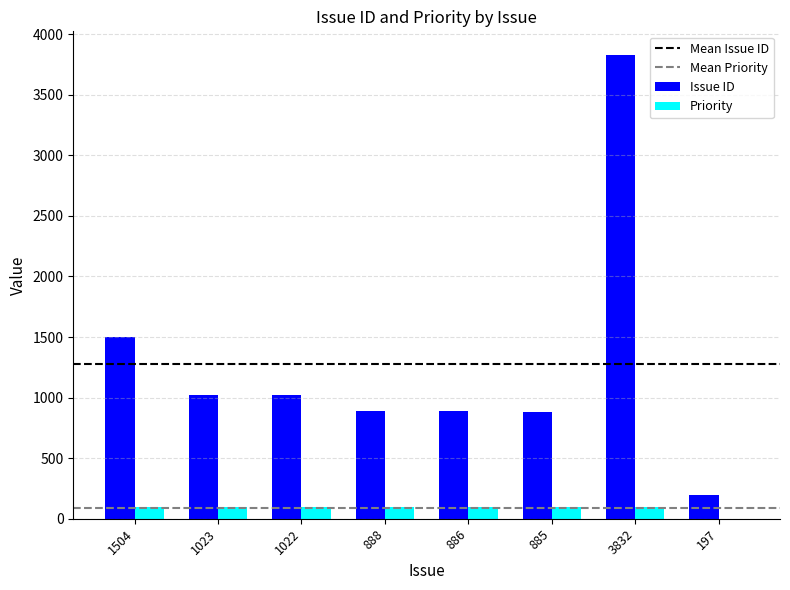

What is the difference between the Issue ID values at 888 and 3832?

2944